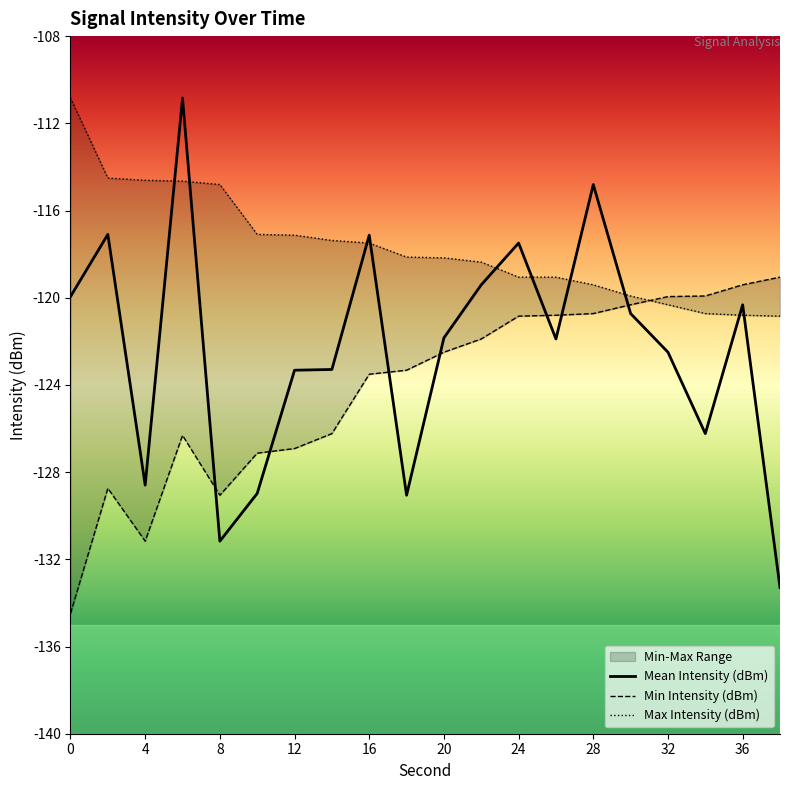

True or false: Mean Intensity (dBm) has a value of -74.1 at 16.

False